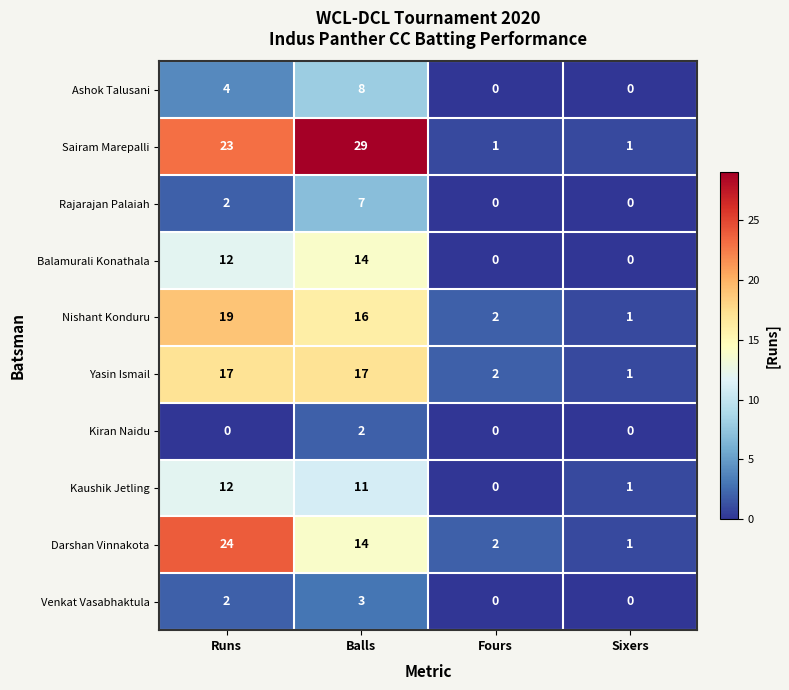

True or false: Kiran Naidu has a value of 2 at Balls.

True